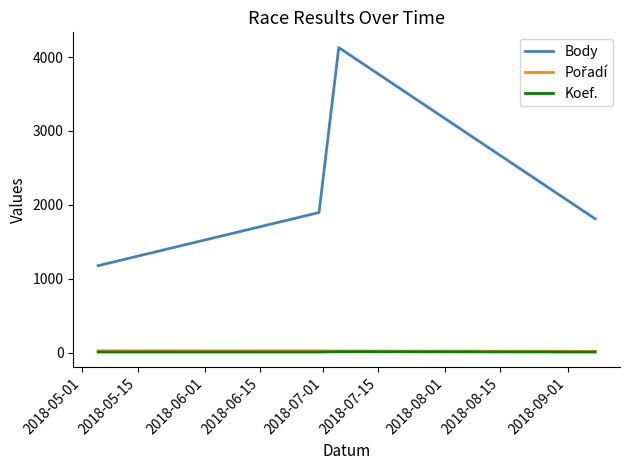

Which series has the largest total across all categories?

Body